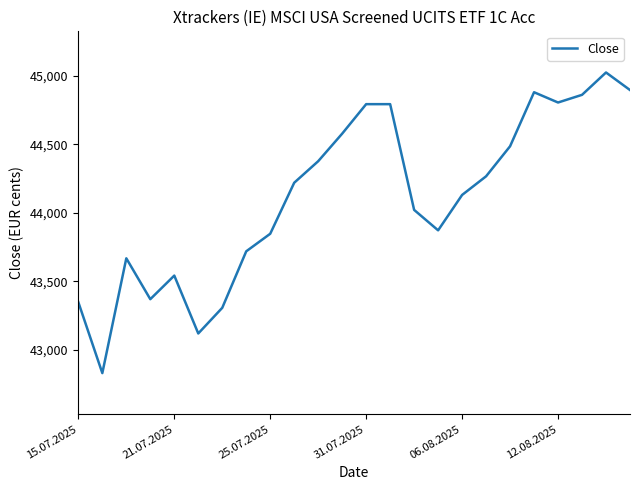

What is the difference between the maximum and minimum values?

2192